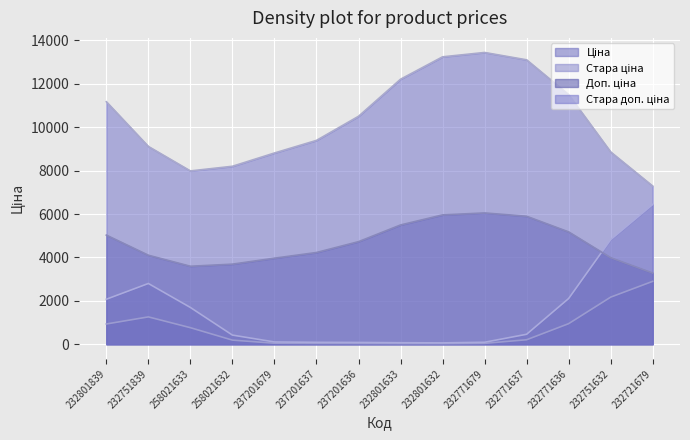

Between 258021633 and 232751632, which series saw the biggest shift?

Стара ціна